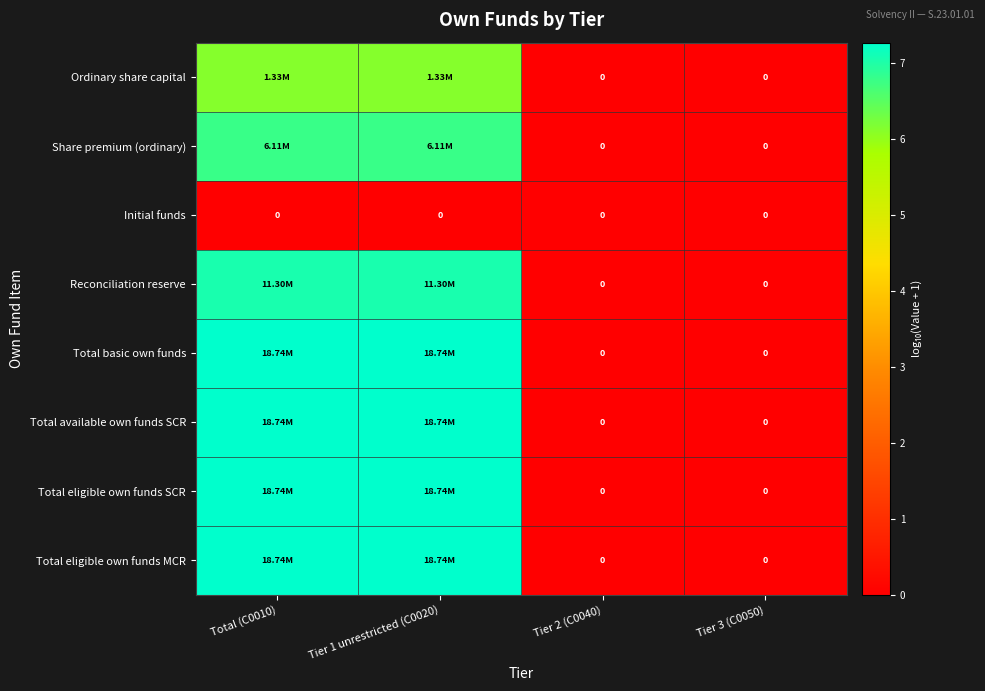

At how many categories does at least one series exceed 0?

2